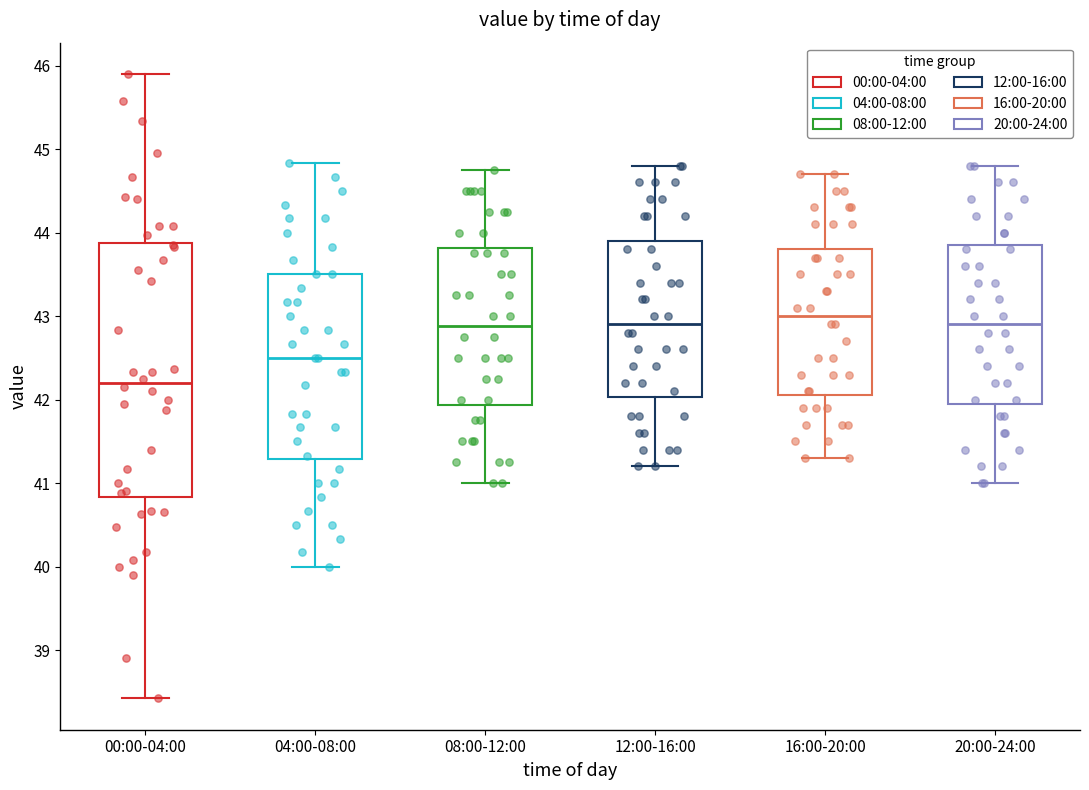

Which box has the highest median line?

16:00-20:00